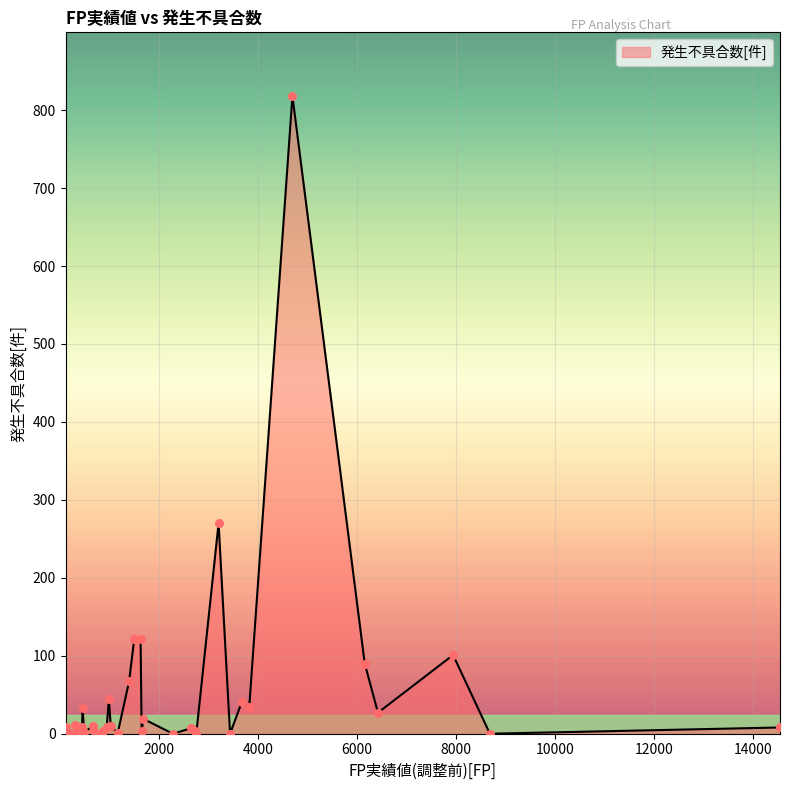

What is the greatest value displayed?

818